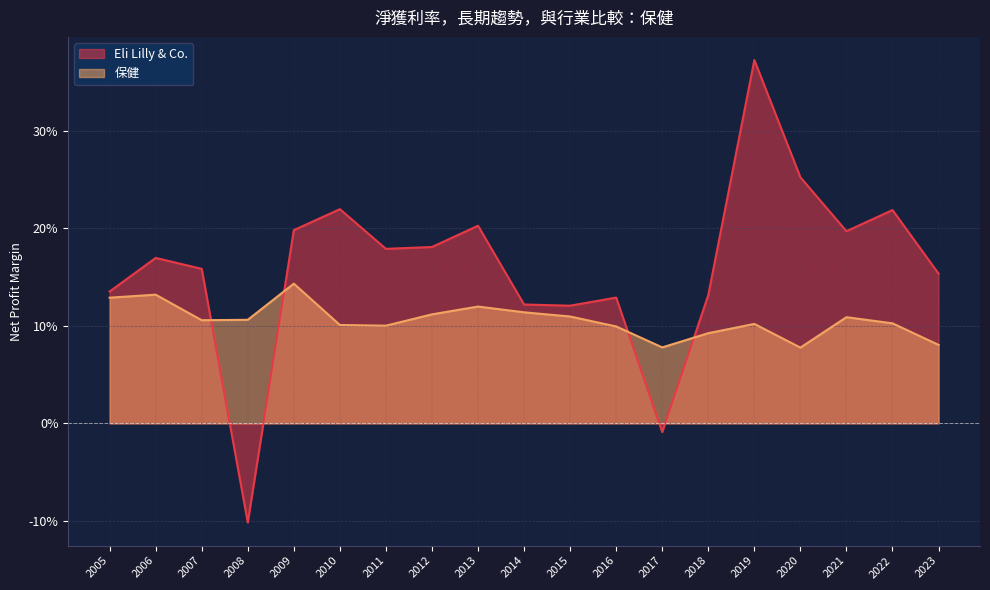

Does the chart have visible grid lines?

Yes